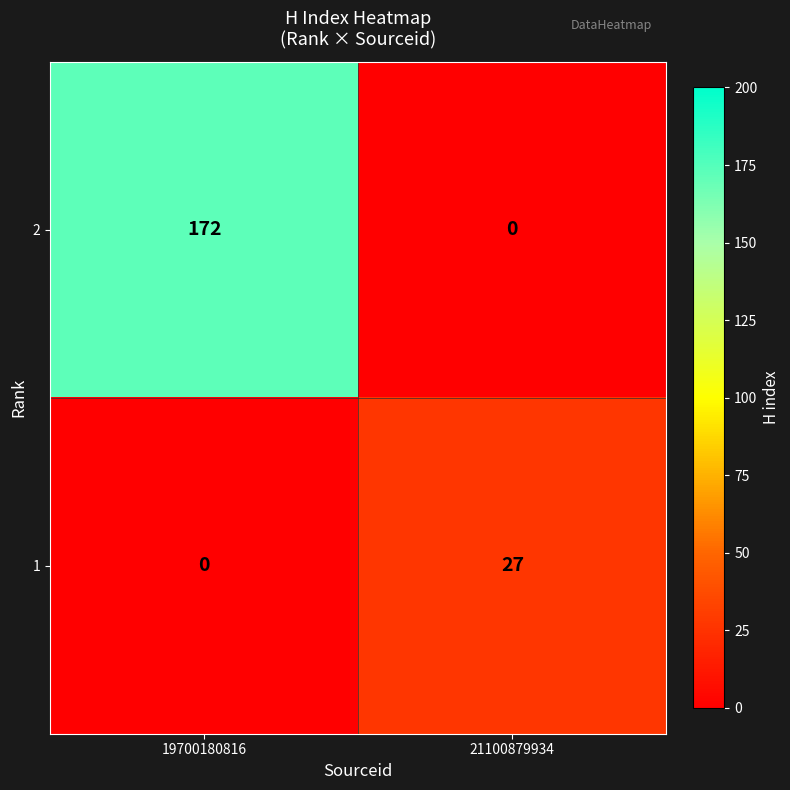

What is the difference between the 1 values at 19700180816 and 21100879934?

27